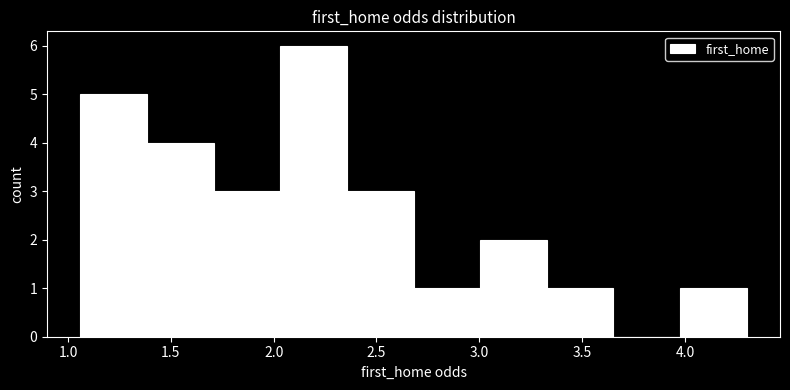

Reading left to right, list every bar in this chart as the range it spans on the x-axis followed by its height. Neither the bar edges nor the heights are printed on the chart, so give them approximately, as read against the axes.

1.05 to 1.40: 5
1.40 to 1.70: 4
1.70 to 2.05: 3
2.05 to 2.35: 6
2.35 to 2.70: 3
2.70 to 3.00: 1
3.00 to 3.35: 2
3.35 to 3.65: 1
3.65 to 4.00: 0
4.00 to 4.30: 1